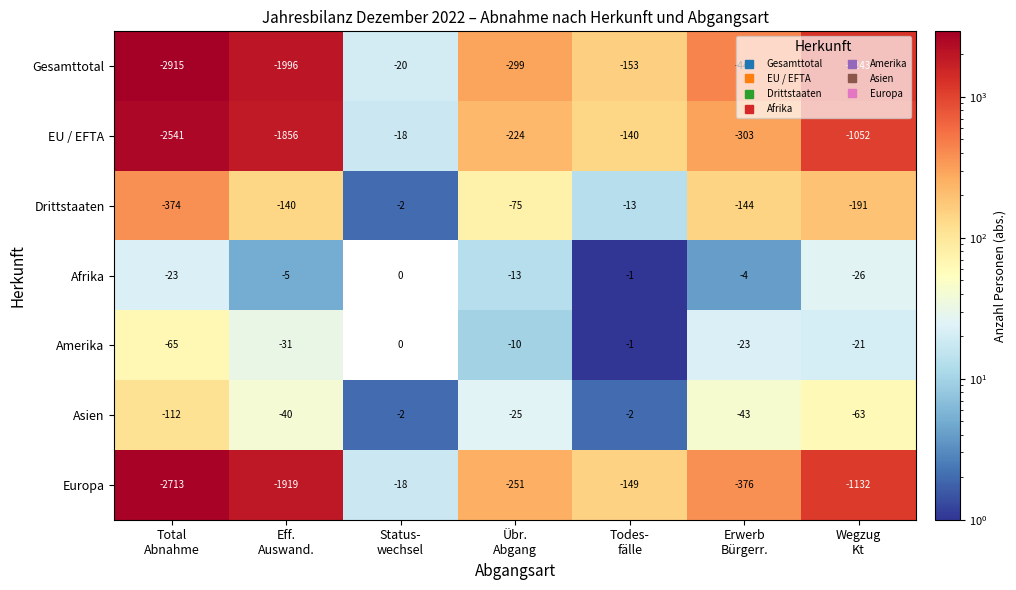

What is the difference between the maximum and minimum values in the EU / EFTA series?

2523